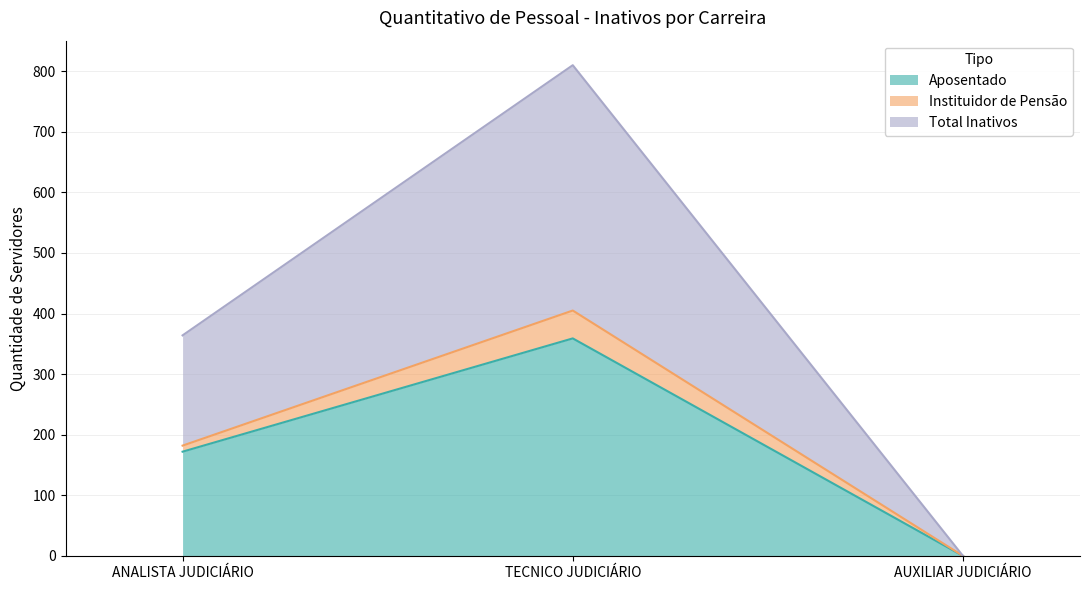

Does the chart display data point markers on the line(s)?

No